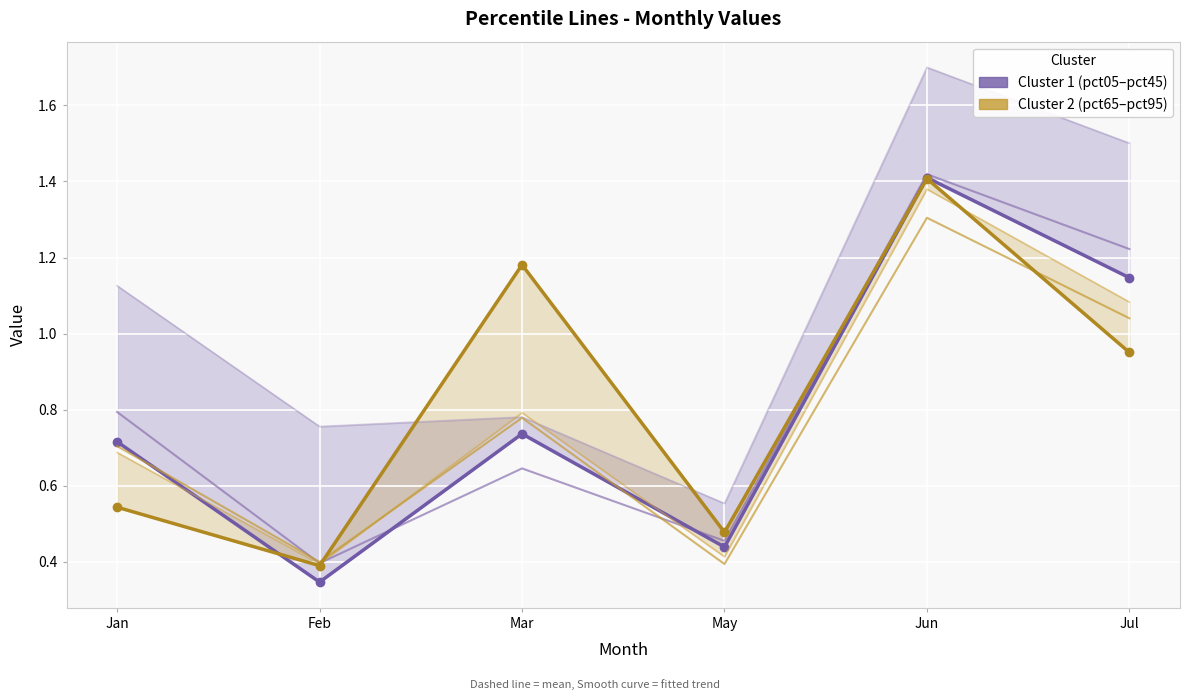

How many lines are shown in the chart?

6